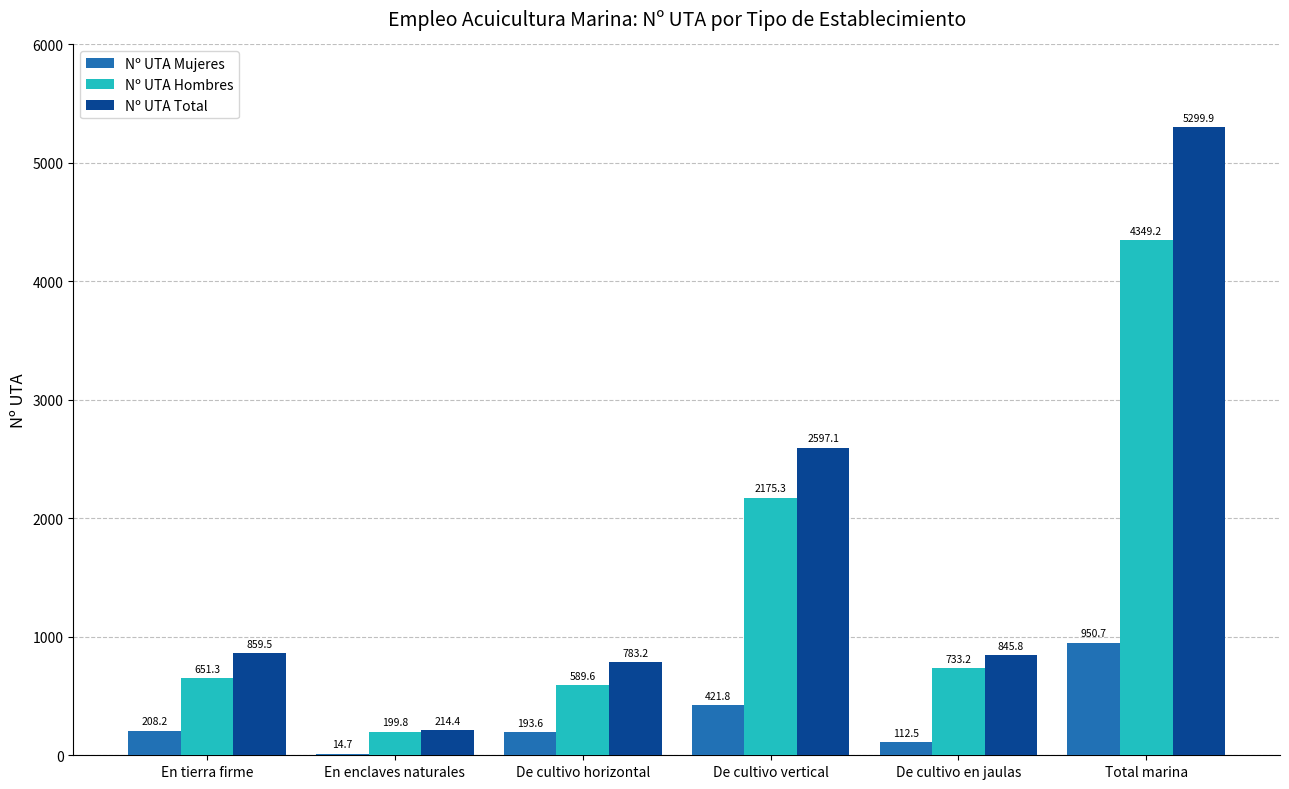

The value of Nº UTA Mujeres at De cultivo vertical is 195.0. True or false?

False